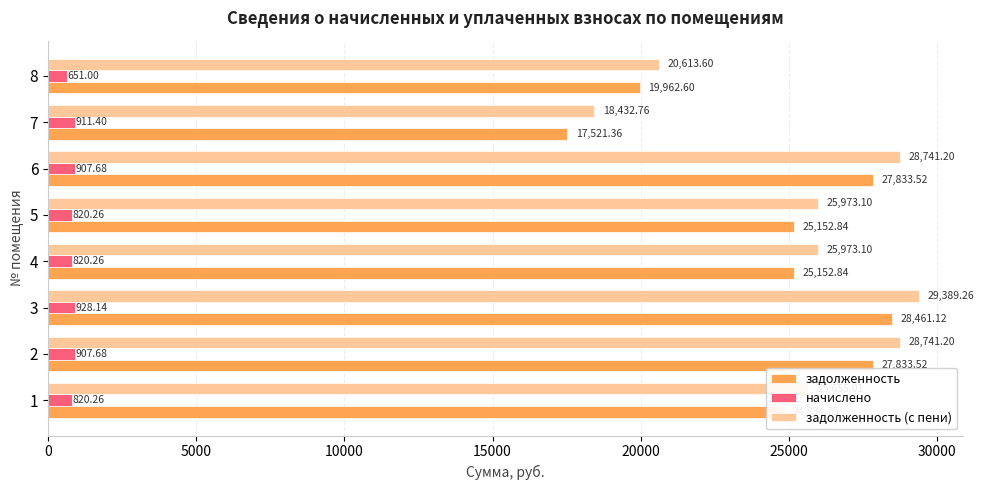

Rank the series at 1 from highest to lowest value.

задолженность (с пени), задолженность, начислено